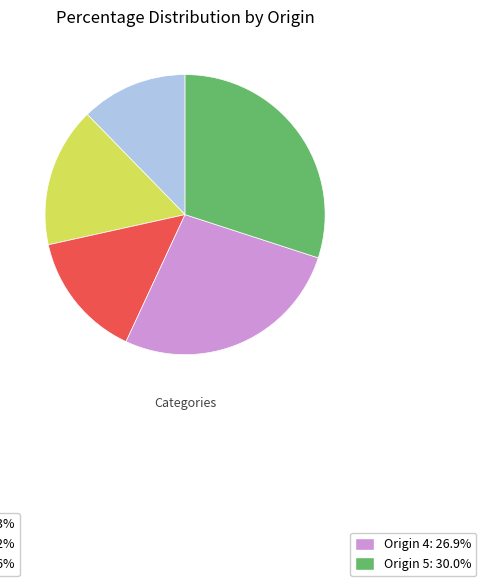

Is there a majority slice in this chart?

No